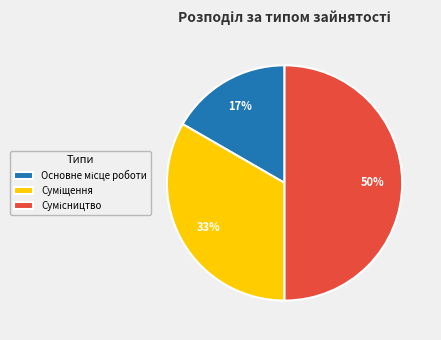

To the nearest percent, what is the average slice percentage?

33%